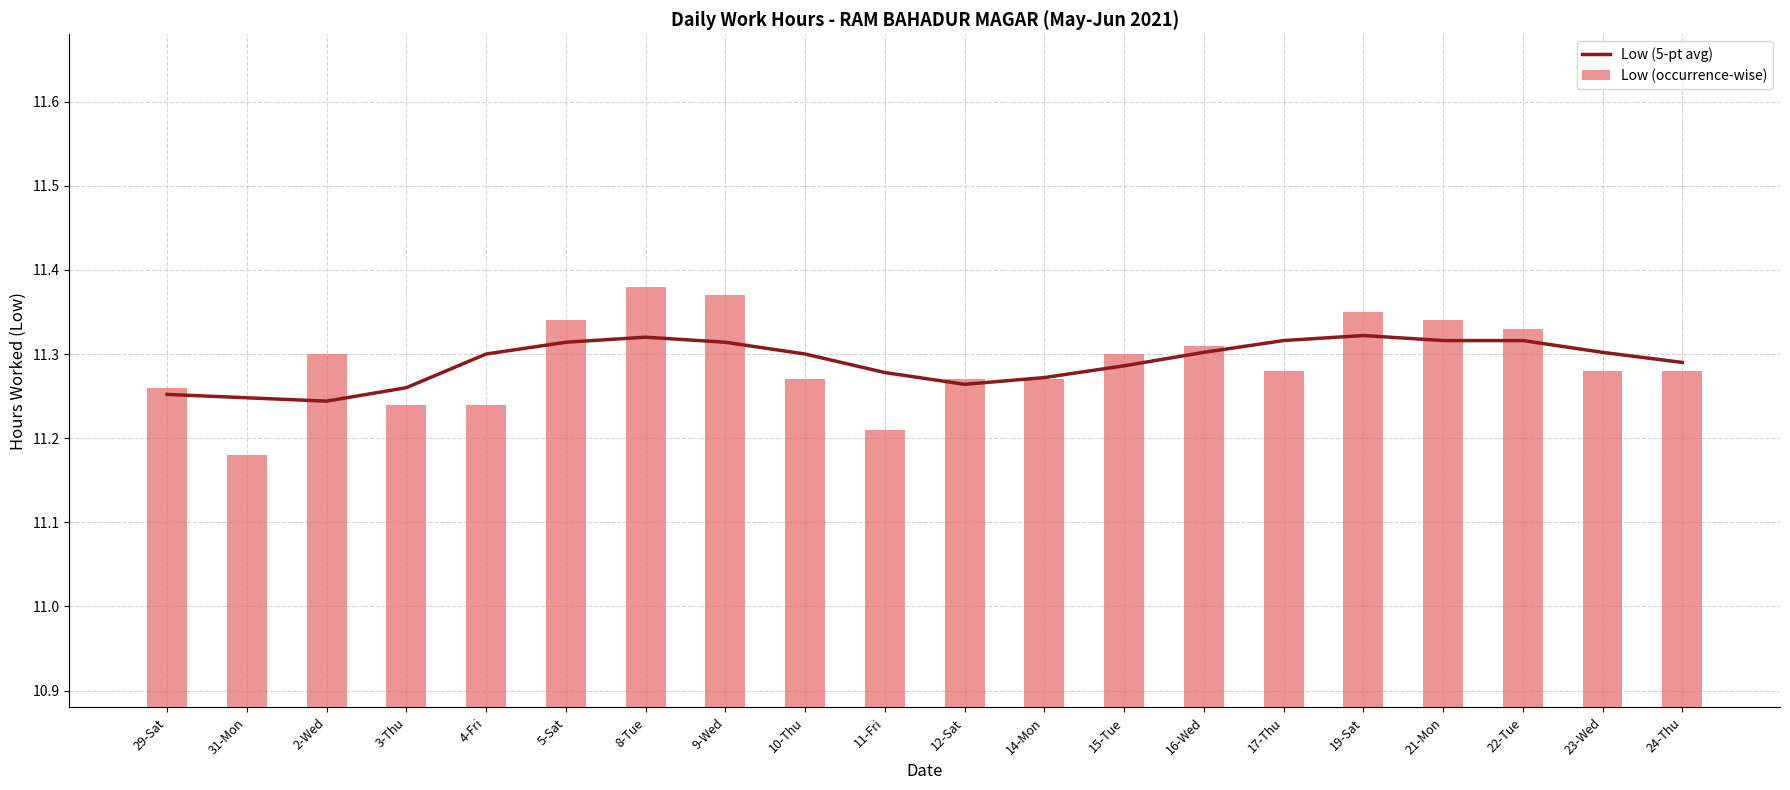

What are all the series names shown in the legend?

Low (5-pt avg), Low (occurrence-wise)